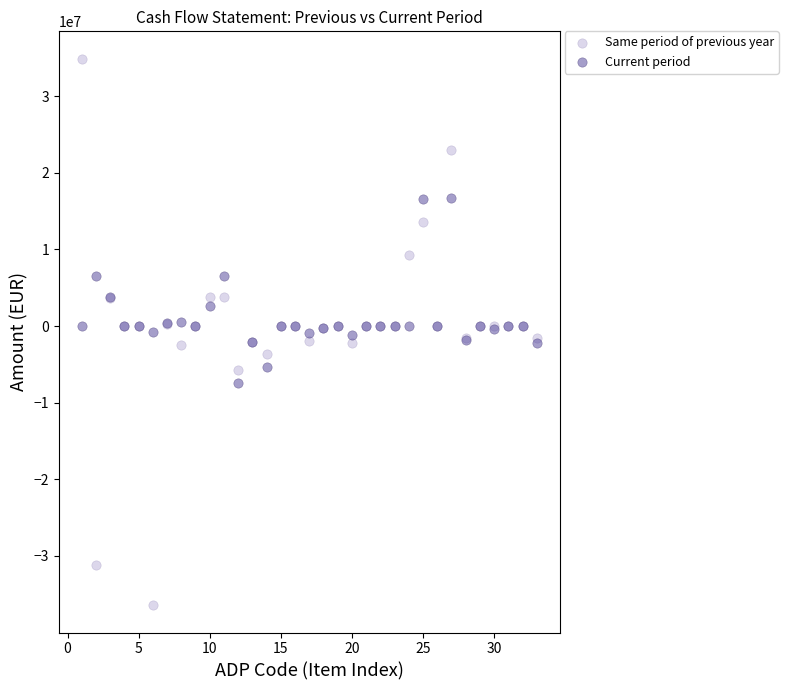

Which series contains the highest Y value?

Same period of previous year